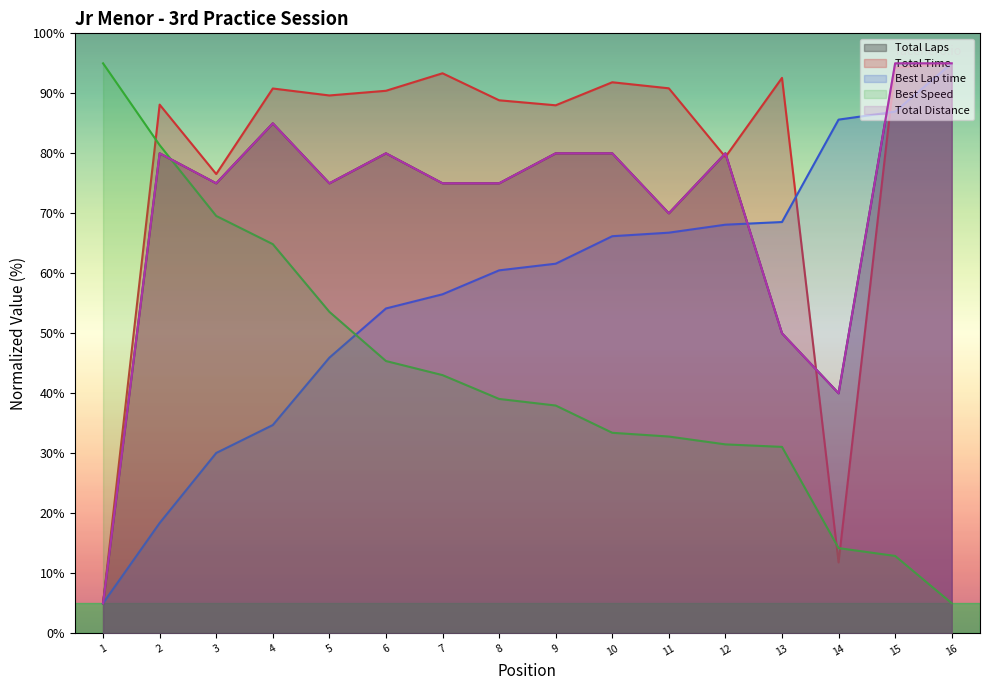

How many distinct data groups are displayed?

5